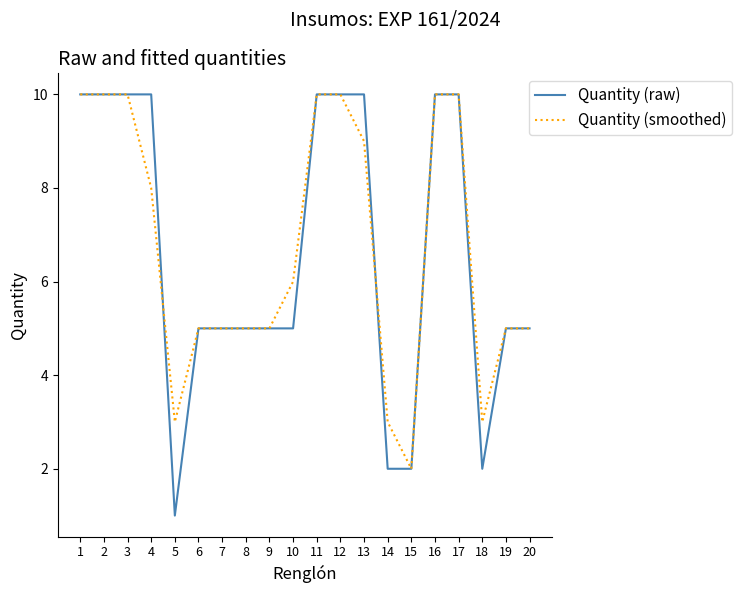

Which label corresponds to the smallest value in the chart?

5